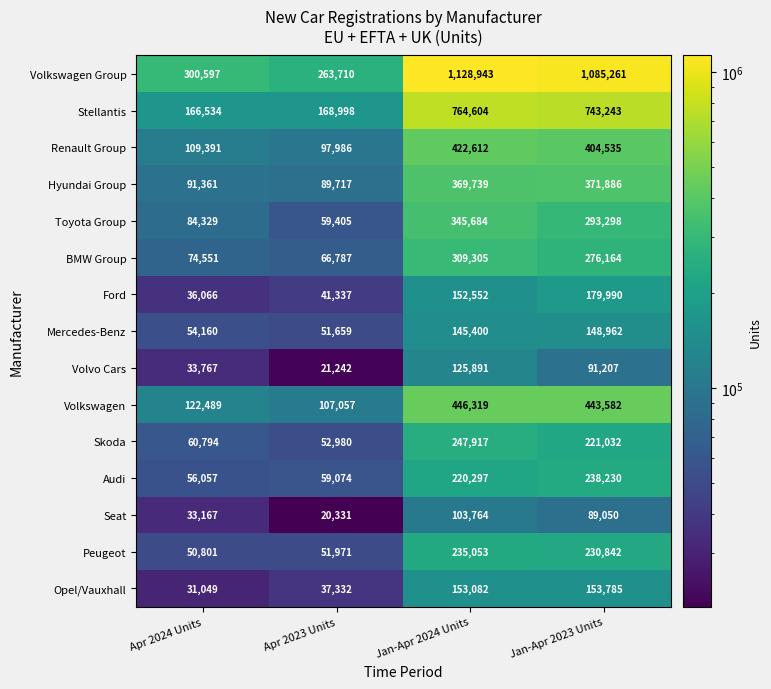

How many Seat values are between 33167 and 103764?

3